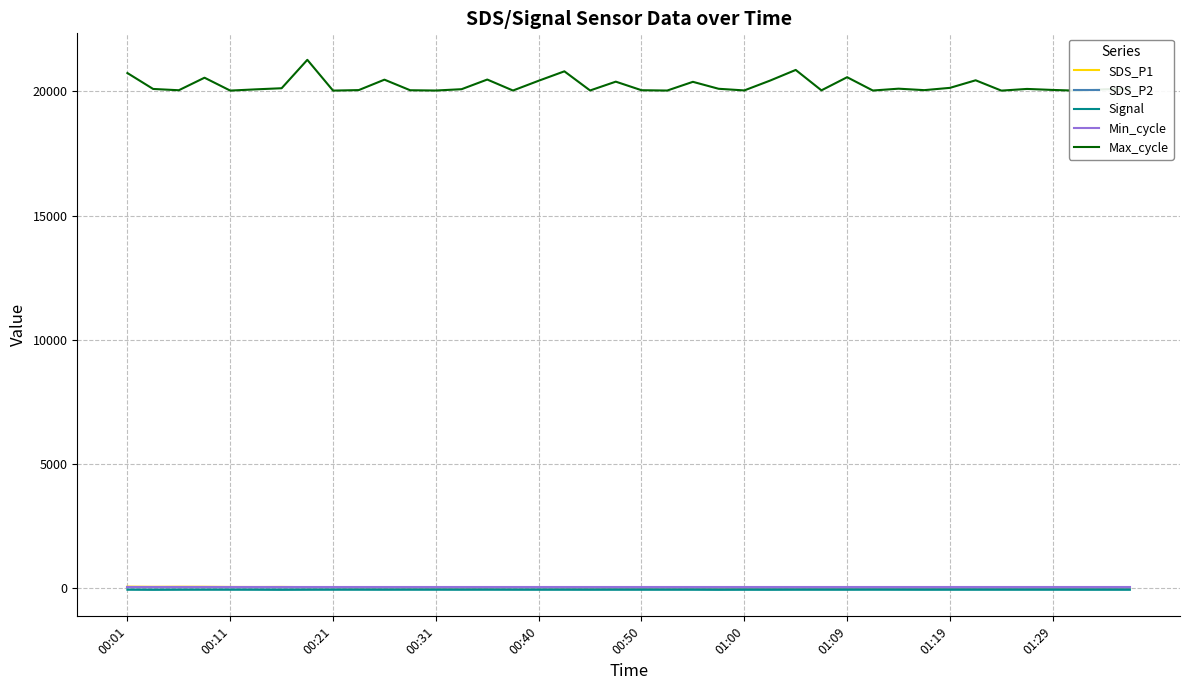

The value of SDS_P1 at 19 is 29.0. True or false?

False